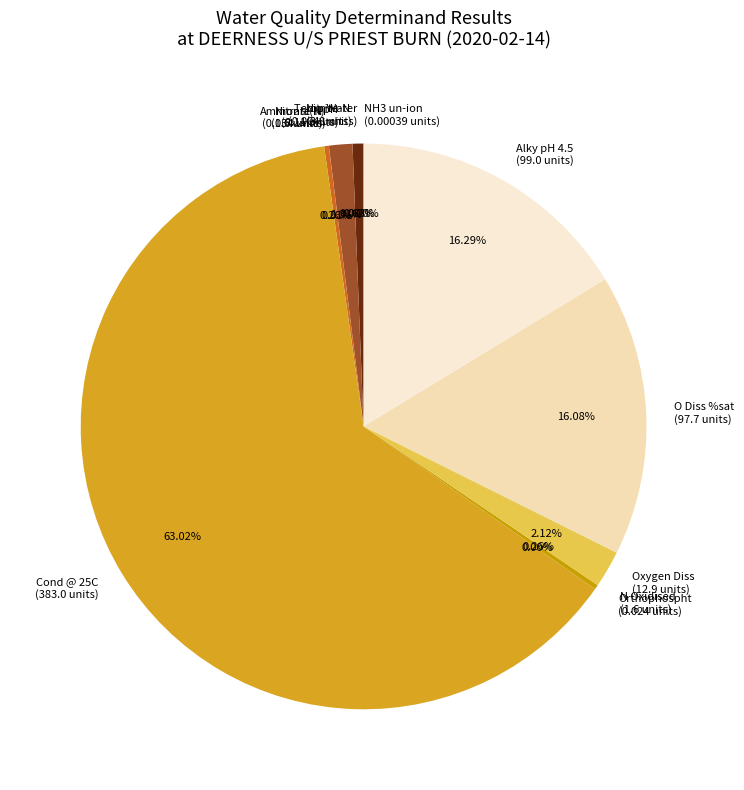

Which has a higher value, O Diss %sat or Temp Water?

O Diss %sat